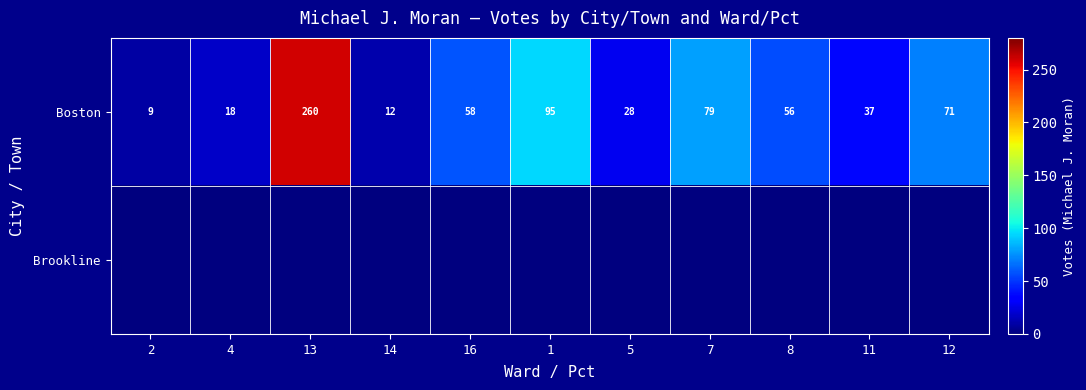

At which category does the chart reach its peak across all series?

13